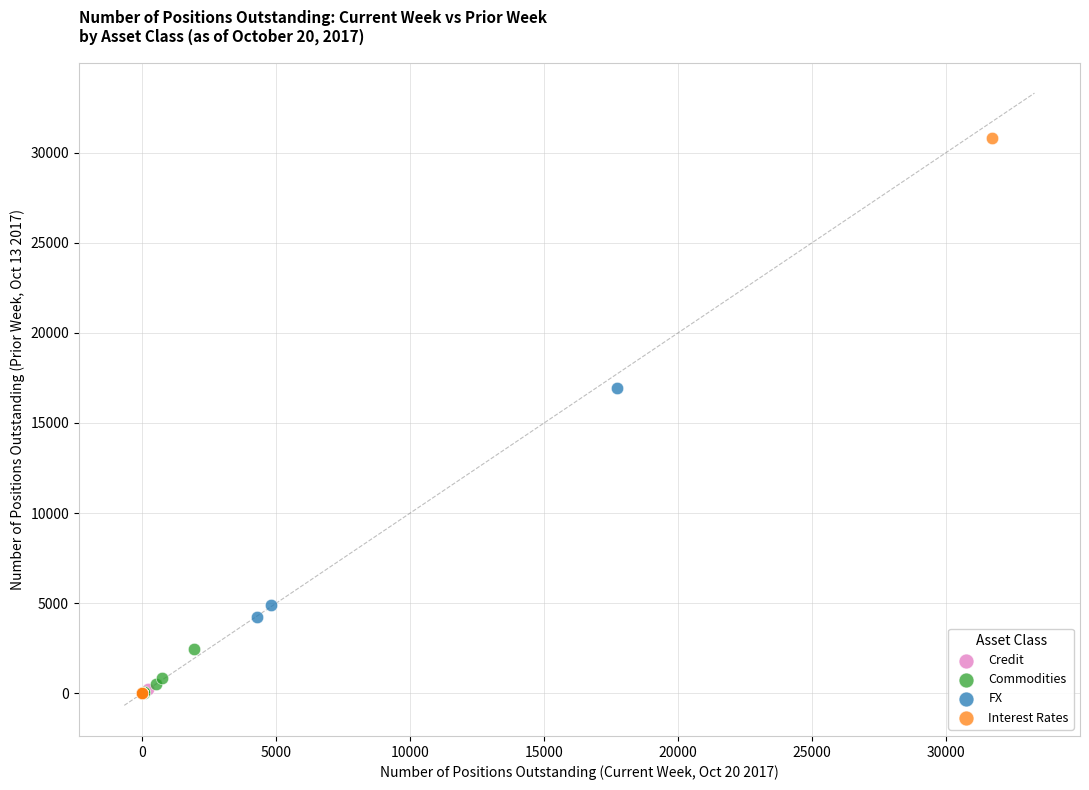

Which series reaches the maximum Y coordinate?

Interest Rates